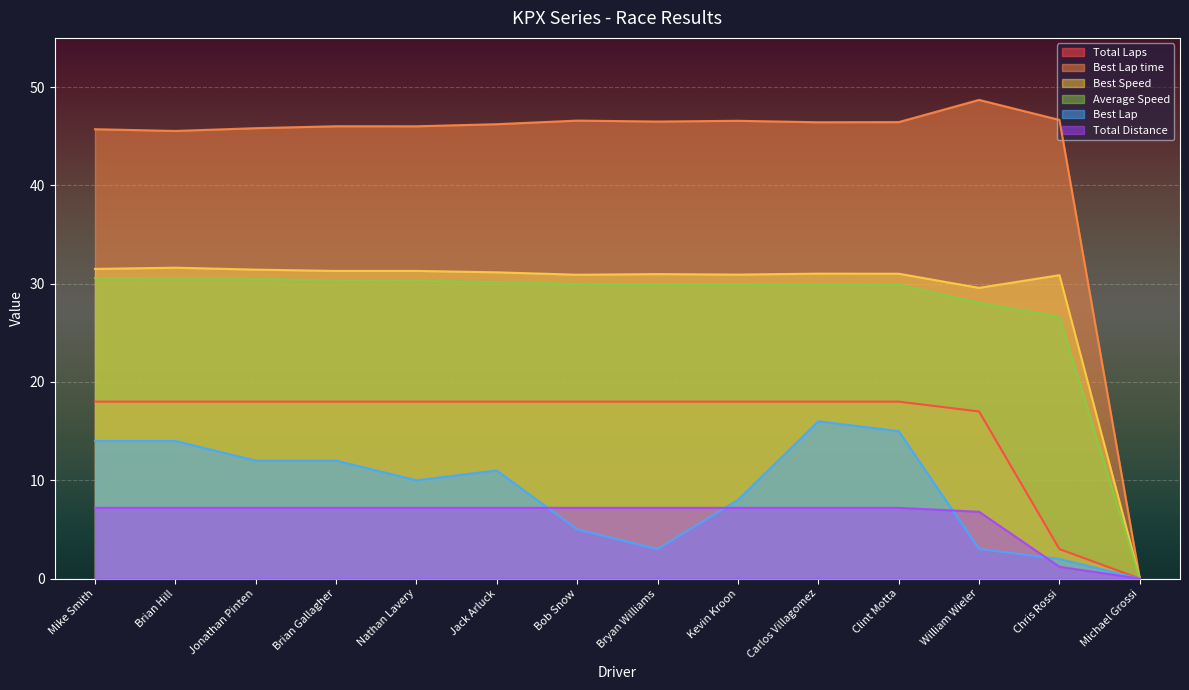

Which series has the largest range (max minus min)?

Best Lap time